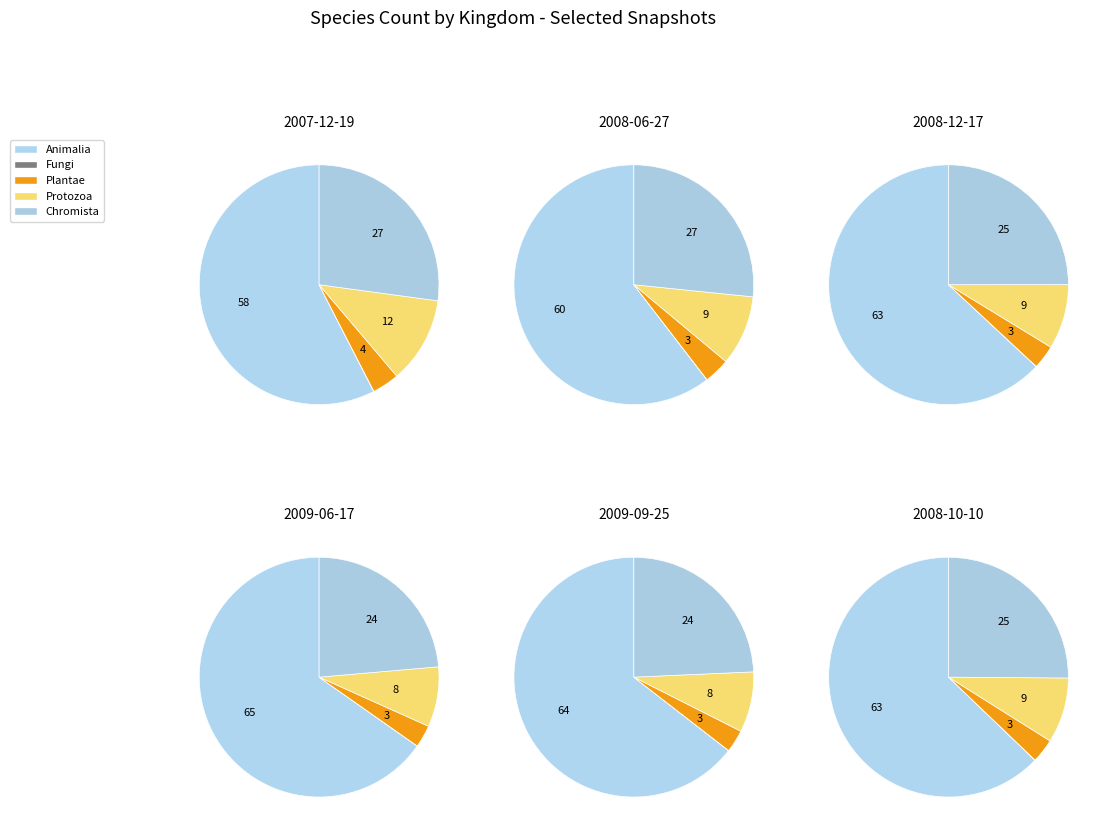

Does any single category account for the majority?

Yes